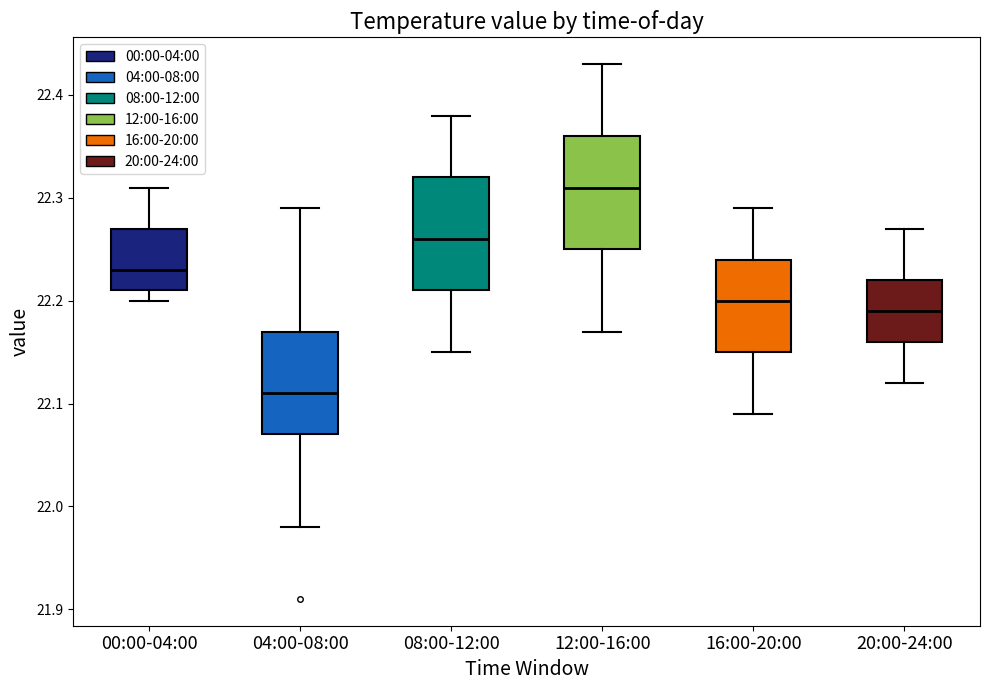

Reading left to right, transcribe this box plot: for each box, give where its median line is, the range the box spans, and where its two whiskers end, as read against the y-axis. The values are not printed on the chart, so give them approximately, as read against the axis.

00:00-04:00: median 22.23, box 22.21 to 22.27, whiskers 22.20 to 22.31
04:00-08:00: median 22.11, box 22.07 to 22.17, whiskers 21.98 to 22.29
08:00-12:00: median 22.26, box 22.21 to 22.32, whiskers 22.15 to 22.38
12:00-16:00: median 22.31, box 22.25 to 22.36, whiskers 22.17 to 22.43
16:00-20:00: median 22.20, box 22.15 to 22.24, whiskers 22.09 to 22.29
20:00-24:00: median 22.19, box 22.16 to 22.22, whiskers 22.12 to 22.27